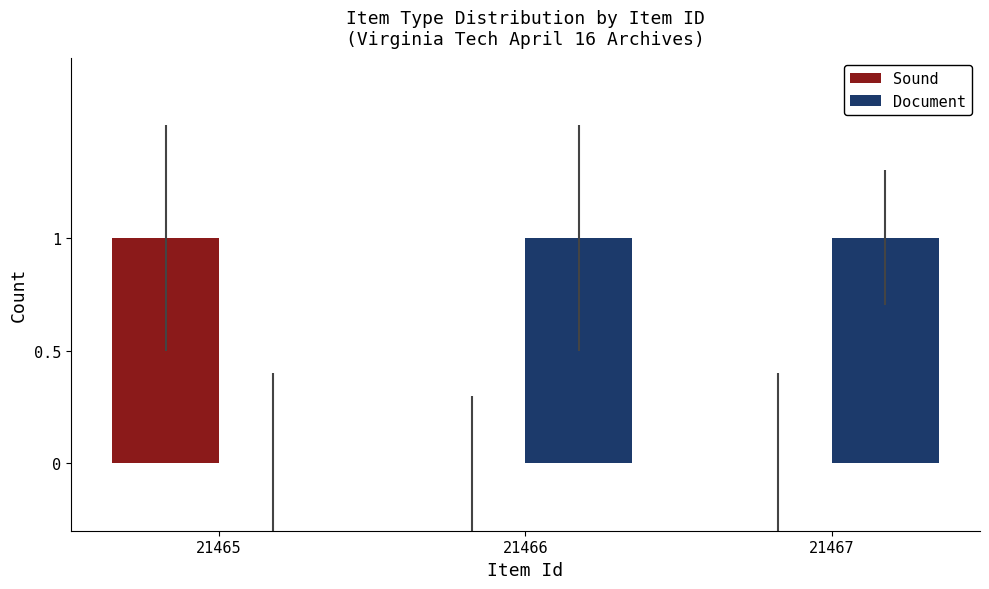

True or false: Document has a value of 1 at 21467.

True